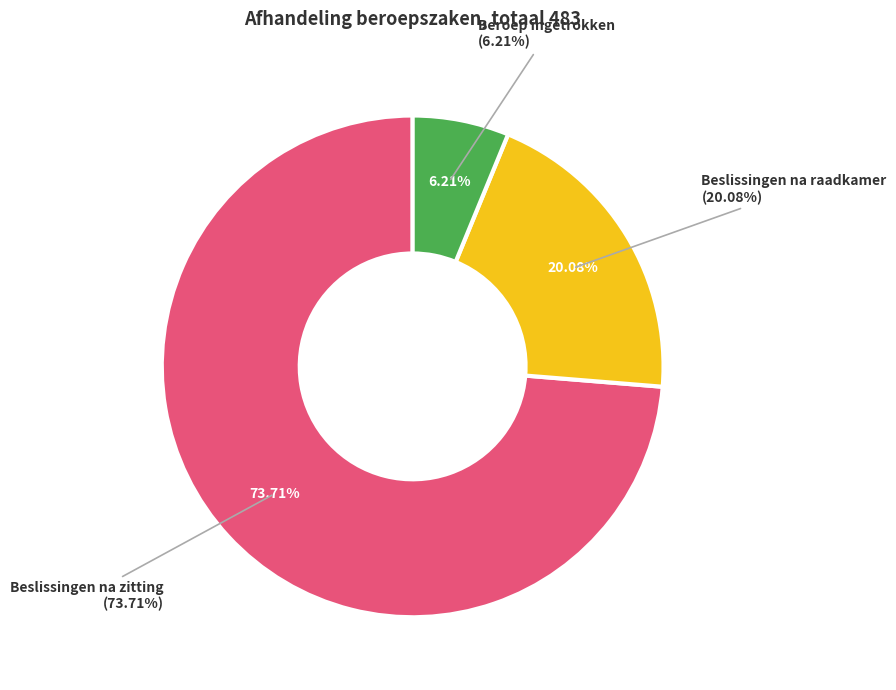

How many segments does this pie chart have?

3